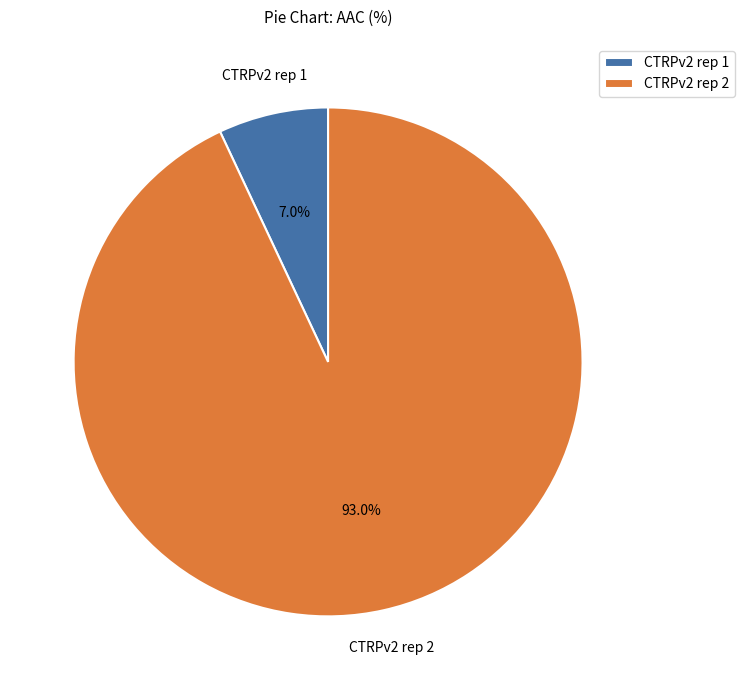

To the nearest percent, what percentage of the pie is CTRPv2 rep 1?

7%